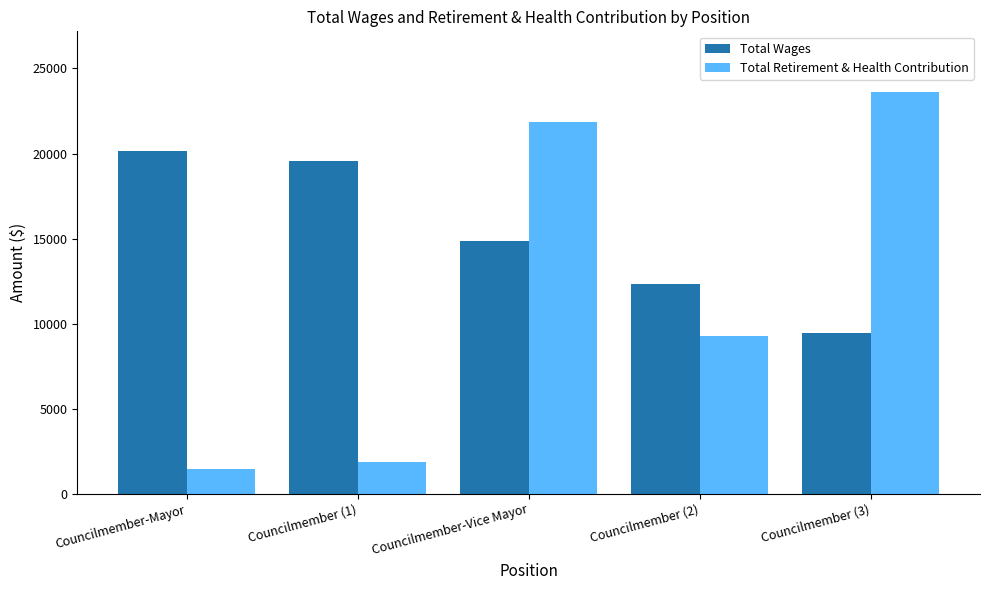

What are all the series names shown in the legend?

Total Wages, Total Retirement & Health Contribution